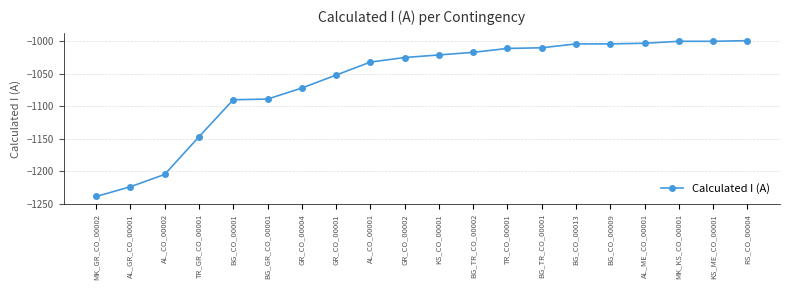

Does the chart display data point markers on the line(s)?

Yes